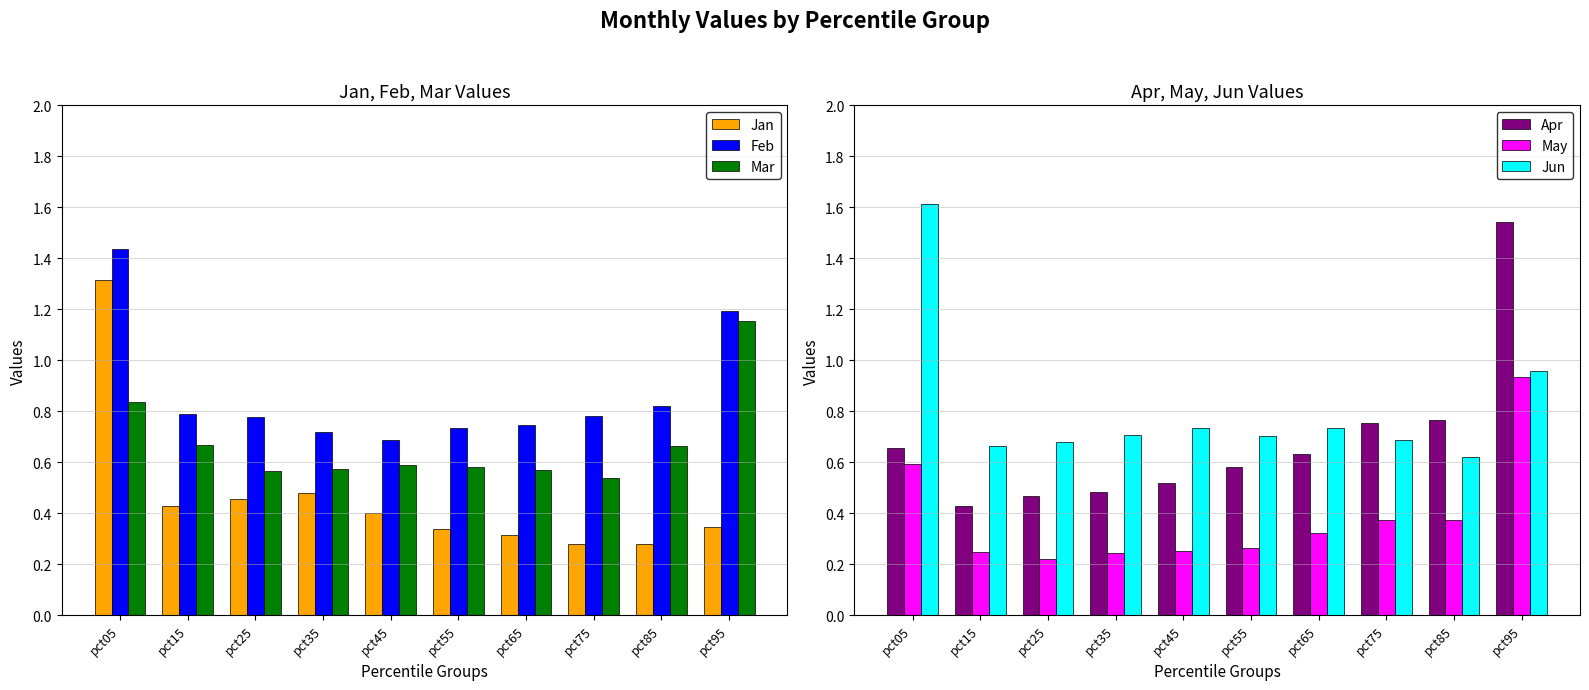

Which series changed the most between pct15 and pct75?

Apr